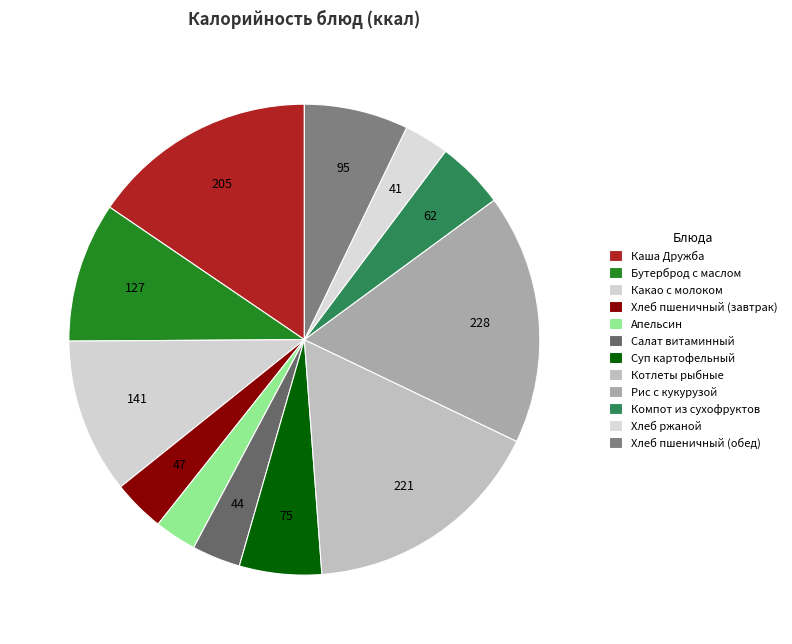

Count the number of slices in the pie.

12